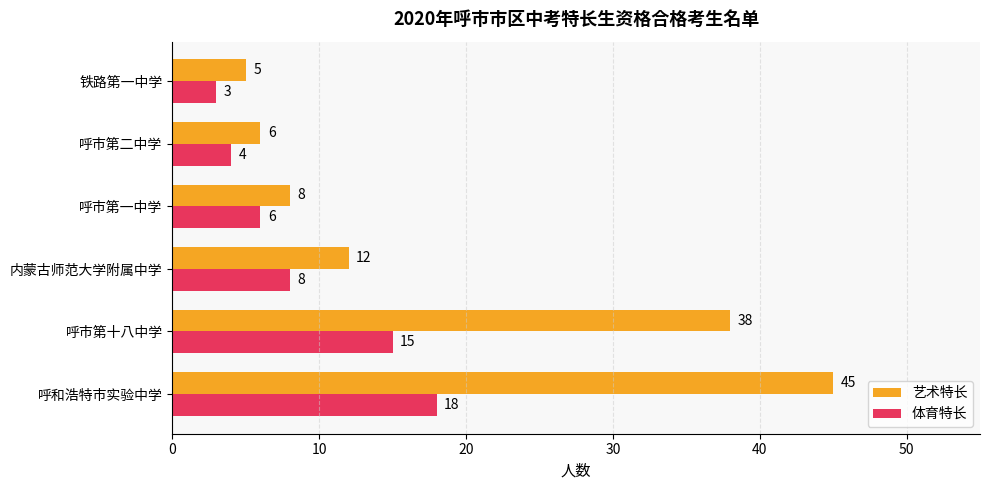

What is the average value of the 体育特长 series?

9